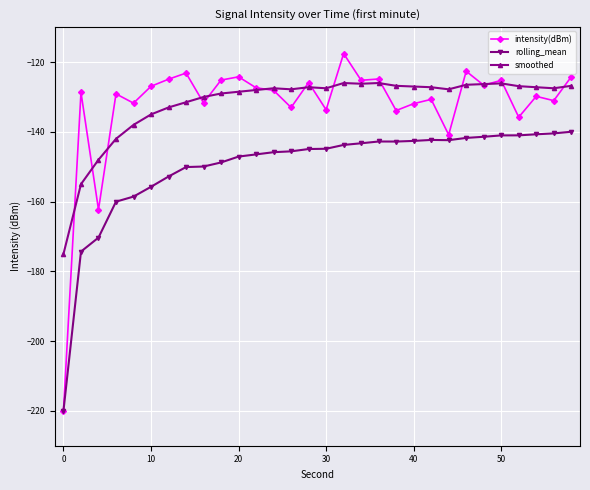

True or false: rolling_mean and smoothed cross at least once.

False